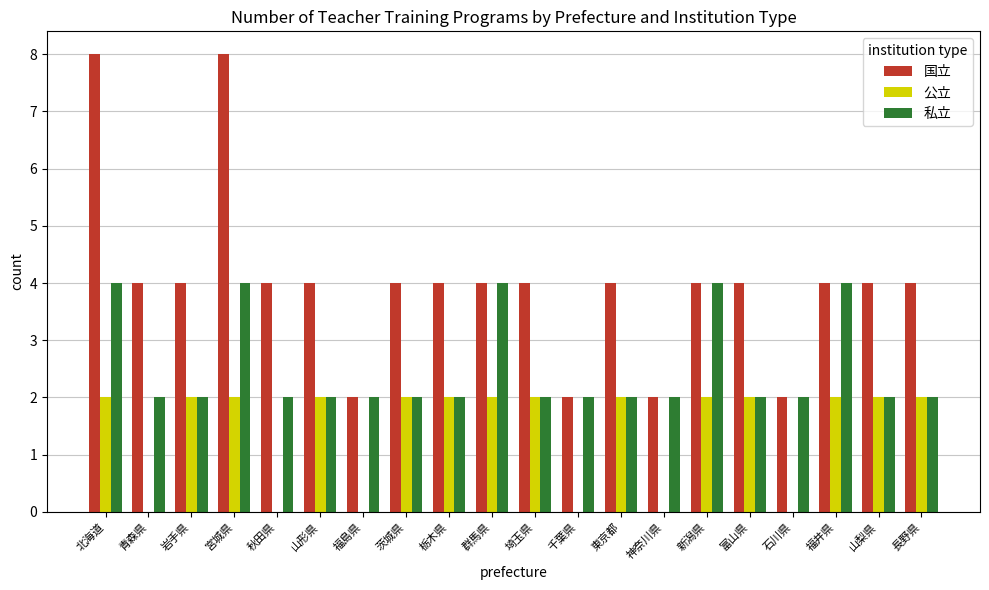

How many data points does each series have?

20